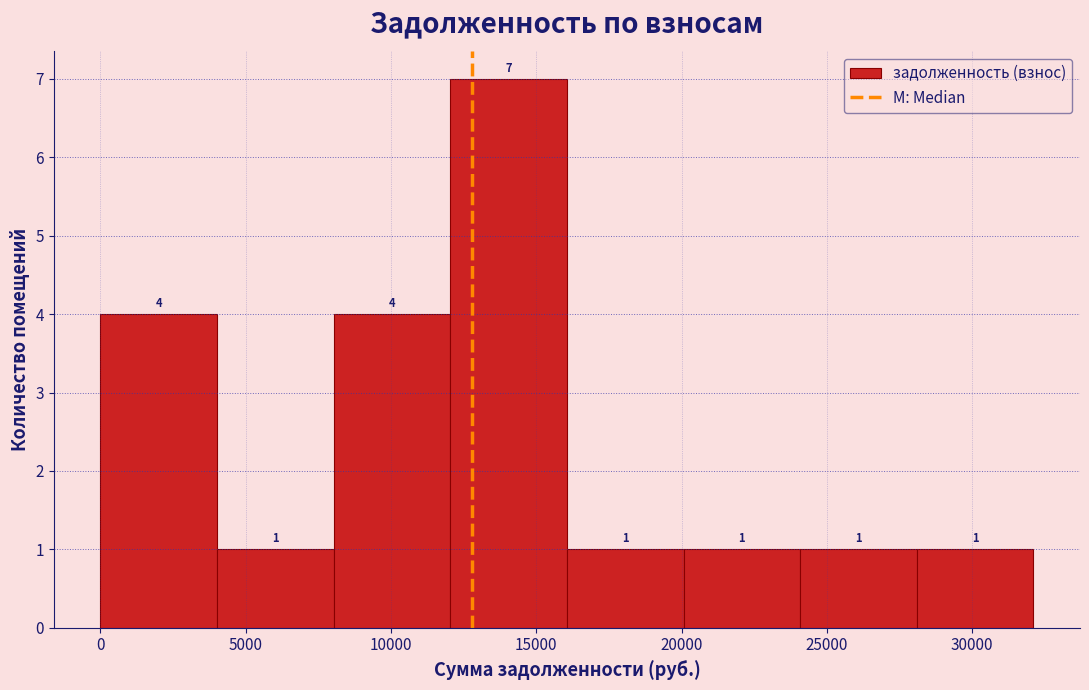

What is the height of the bar covering 28000 to 32000 on the x-axis? The bar edges are not printed on the chart, so give them approximately, as read against the axis.

1